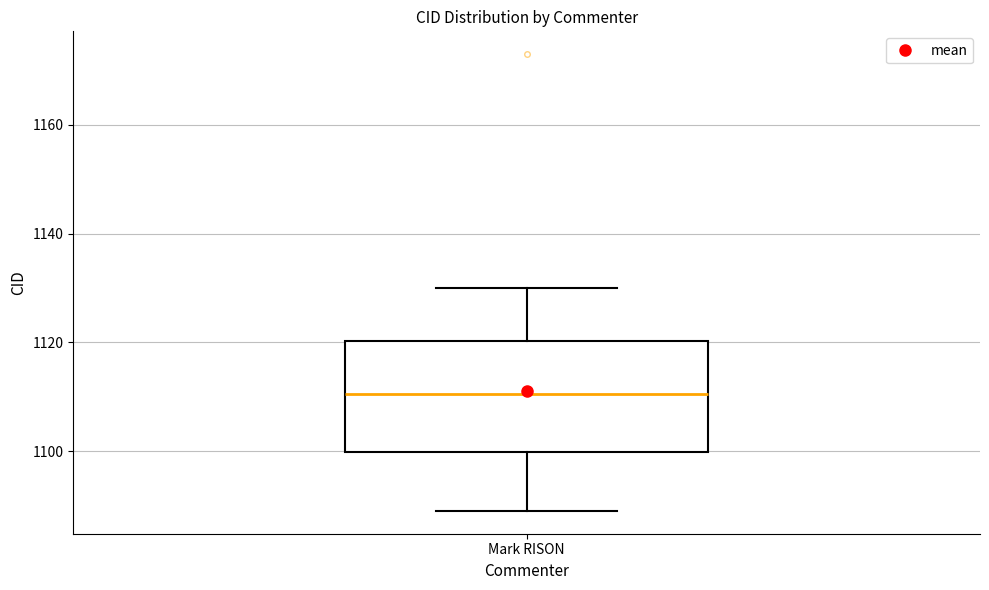

Where is the lower edge of the box for Mark RISON on the y-axis? The values are not printed on the chart, so give them approximately, as read against the axis.

1100